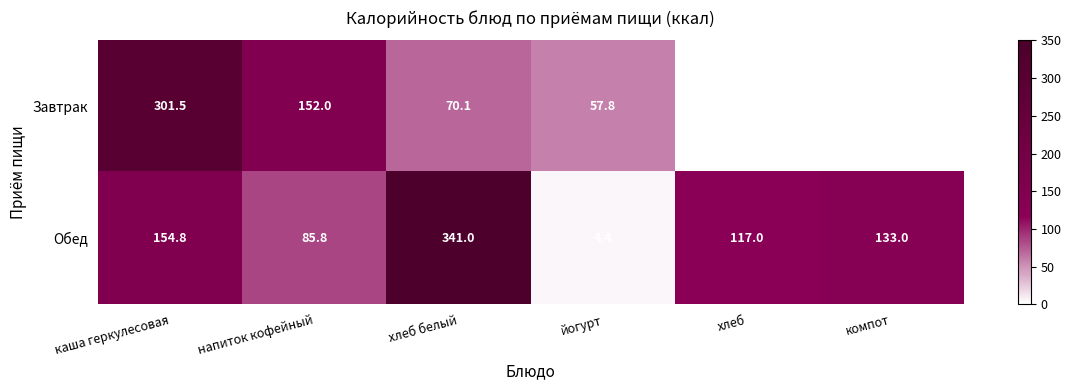

True or false: Обед has a value of 192.4 at хлеб.

False